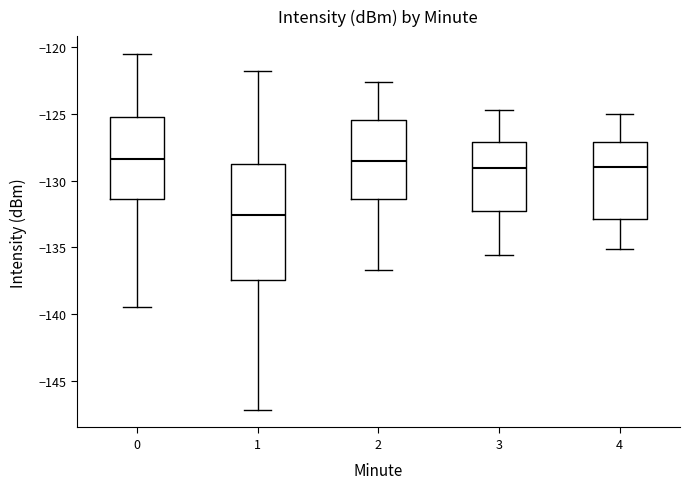

Where is the upper edge of the box at x = 2 on the y-axis? The values are not printed on the chart, so give them approximately, as read against the axis.

-125.5